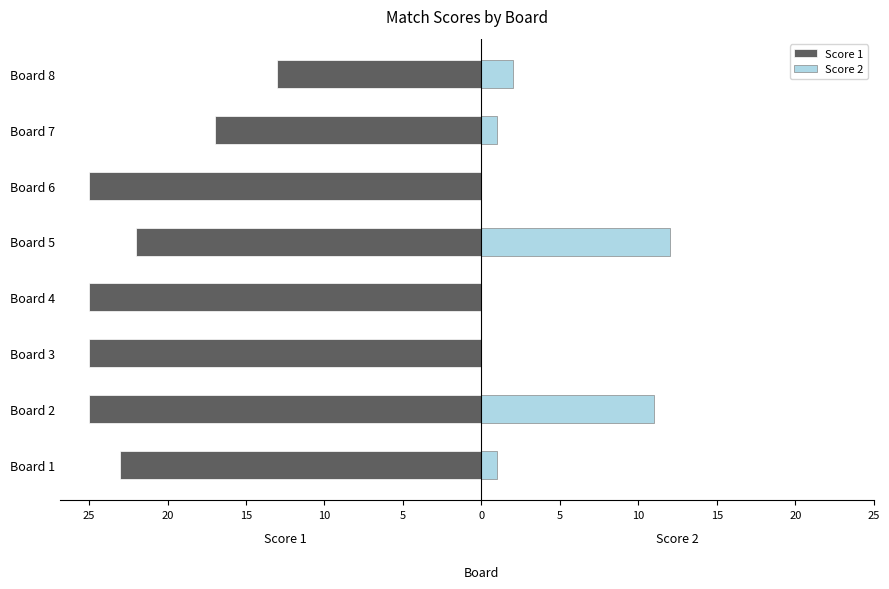

How many distinct data groups are displayed?

2